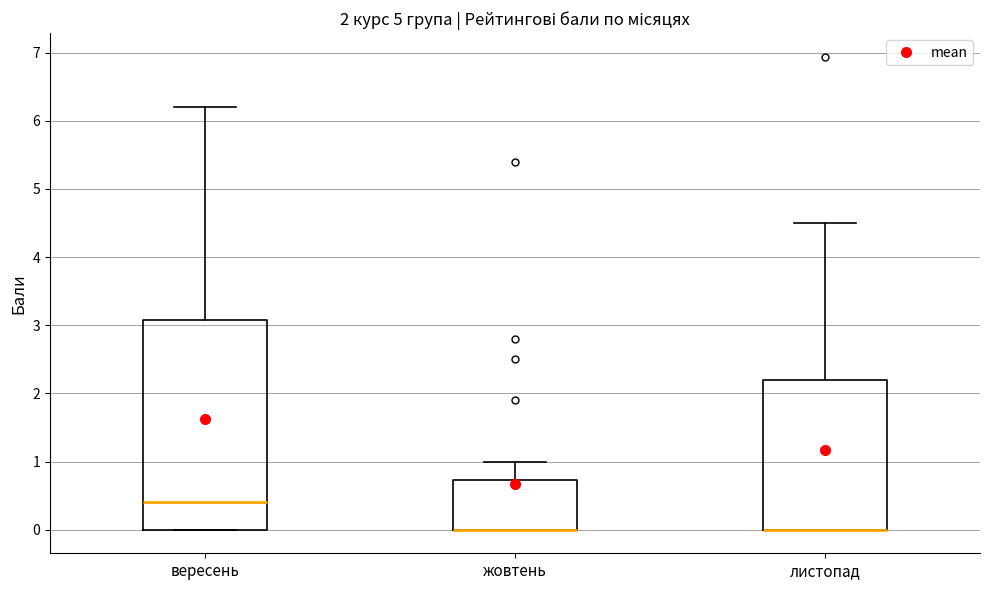

Comparing the boxes themselves (not the whiskers), which one is the tallest?

вересень